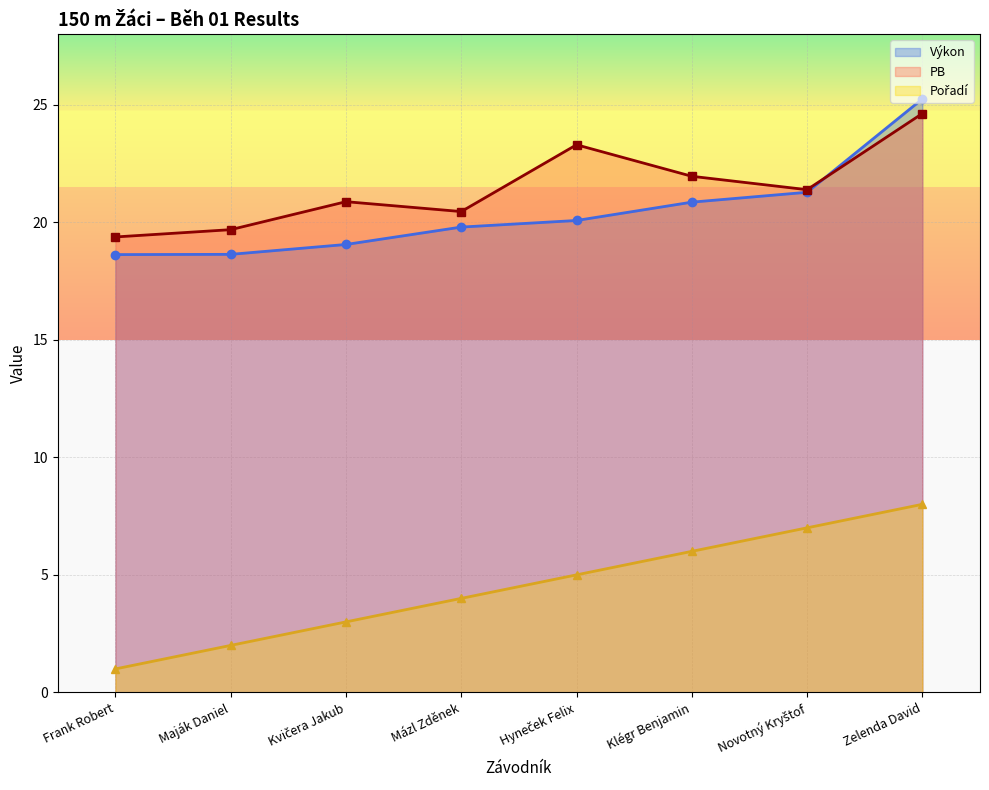

What is the label of the 7th point from the right?

Maják Daniel